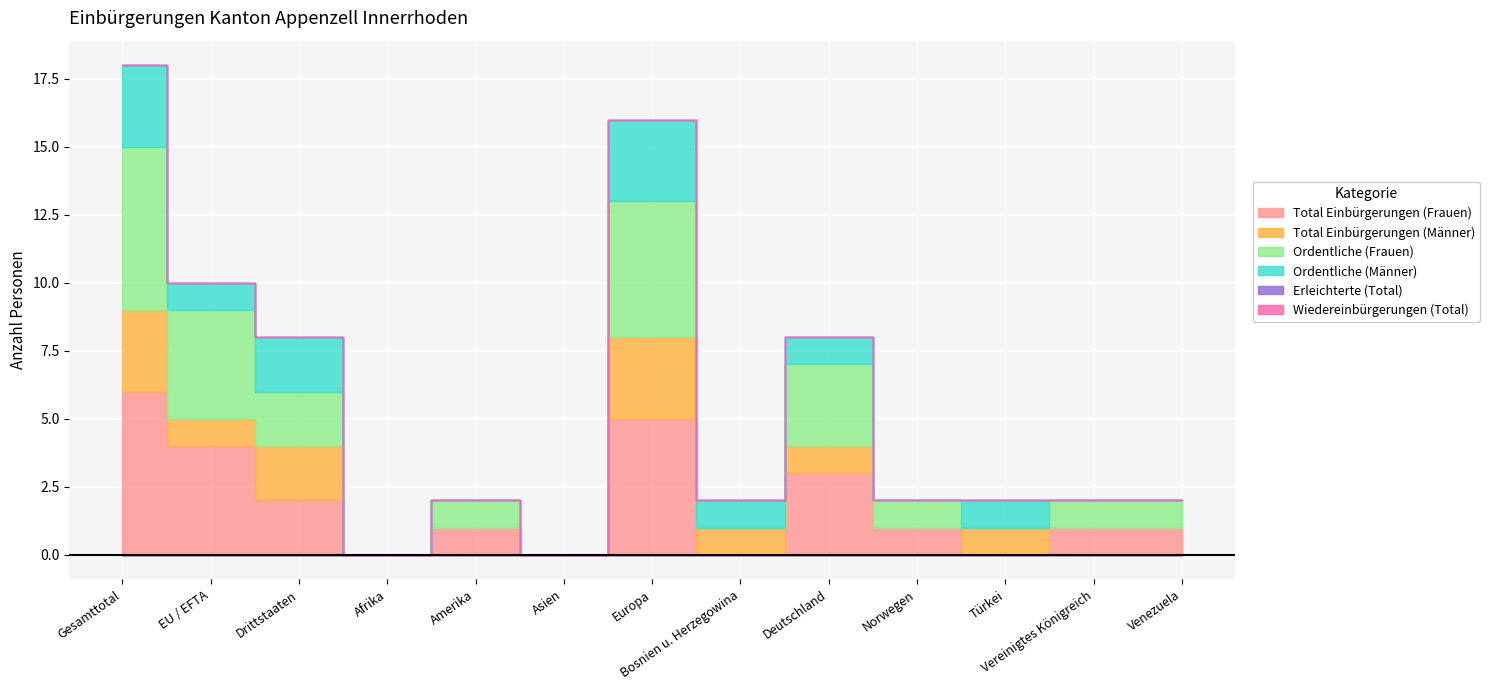

True or false: Wiedereinbürgerungen (Total) and Ordentliche (Männer) intersect in this chart.

False